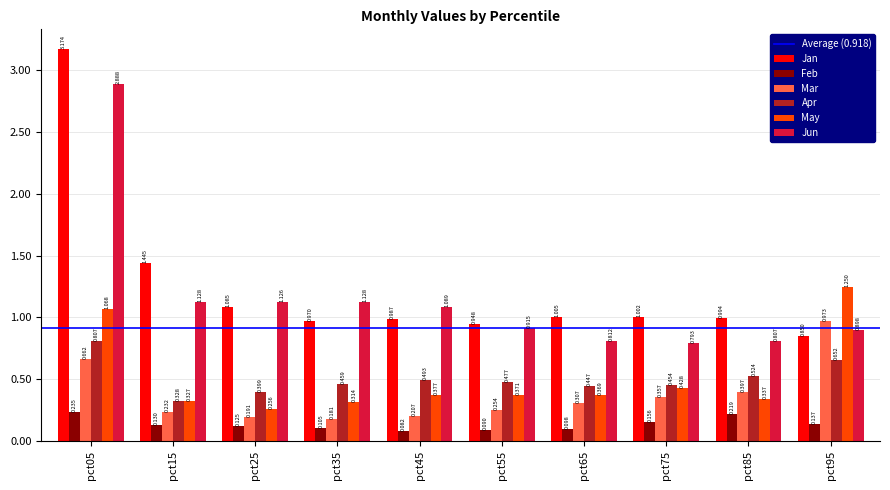

How many bars are there in total?

60